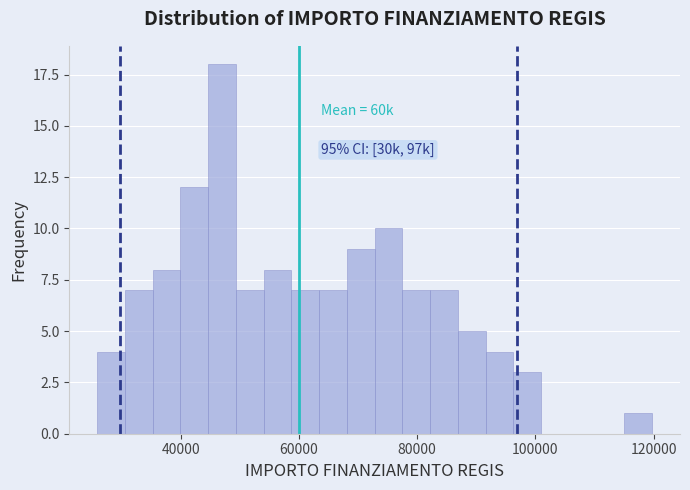

Read against the x-axis, roughly where is the centre of the tallest bar?

46000